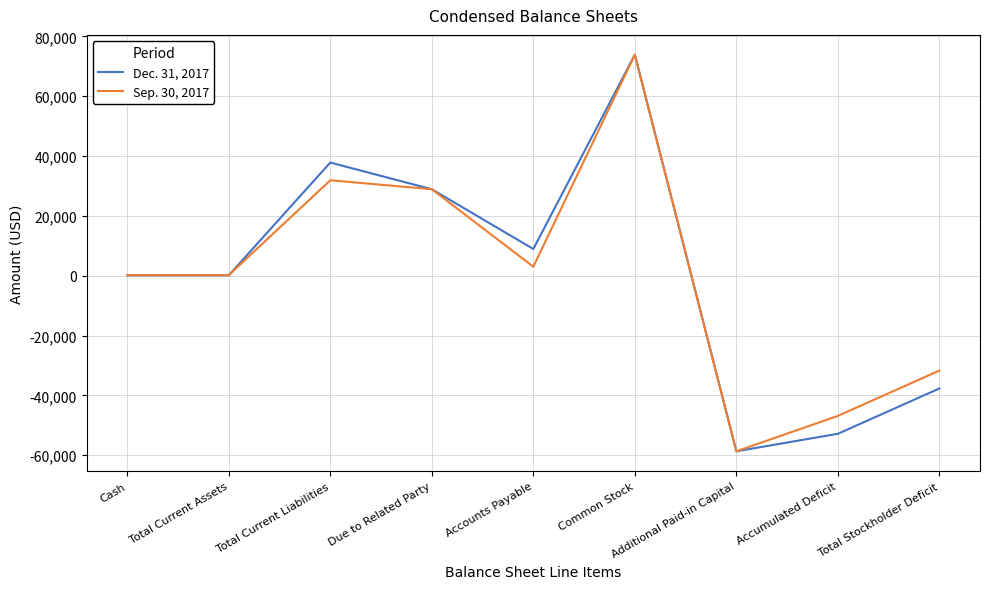

At which category is the sum across all series the highest?

Common Stock